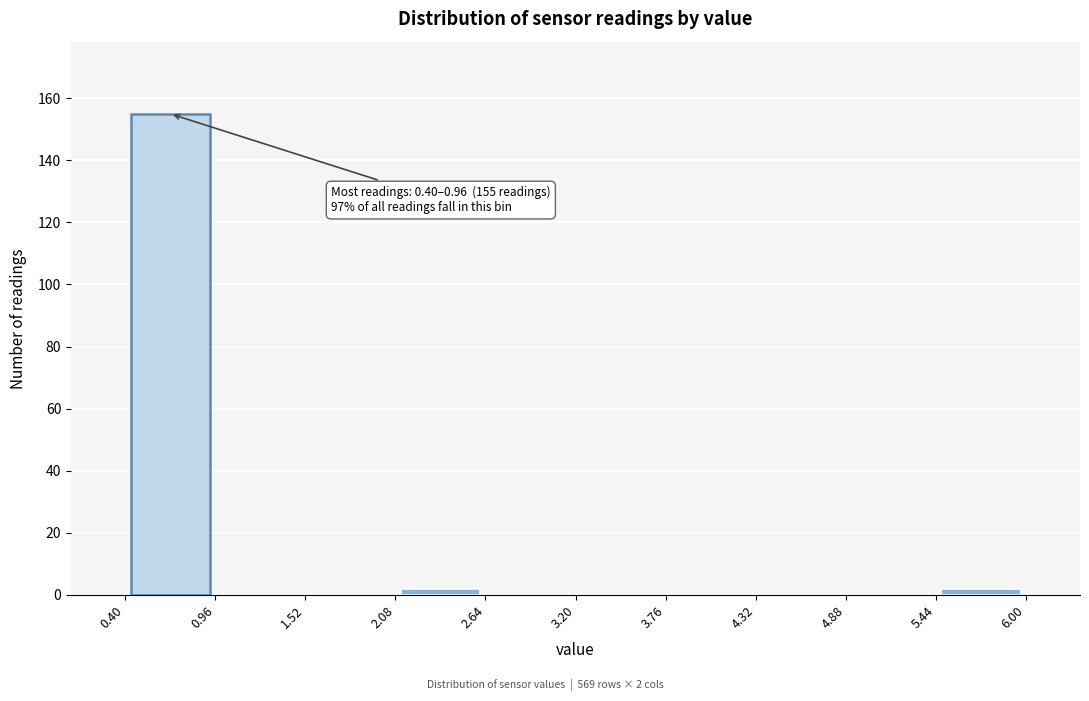

Over which range of the x-axis is the bar tallest?

0.40 to 0.96